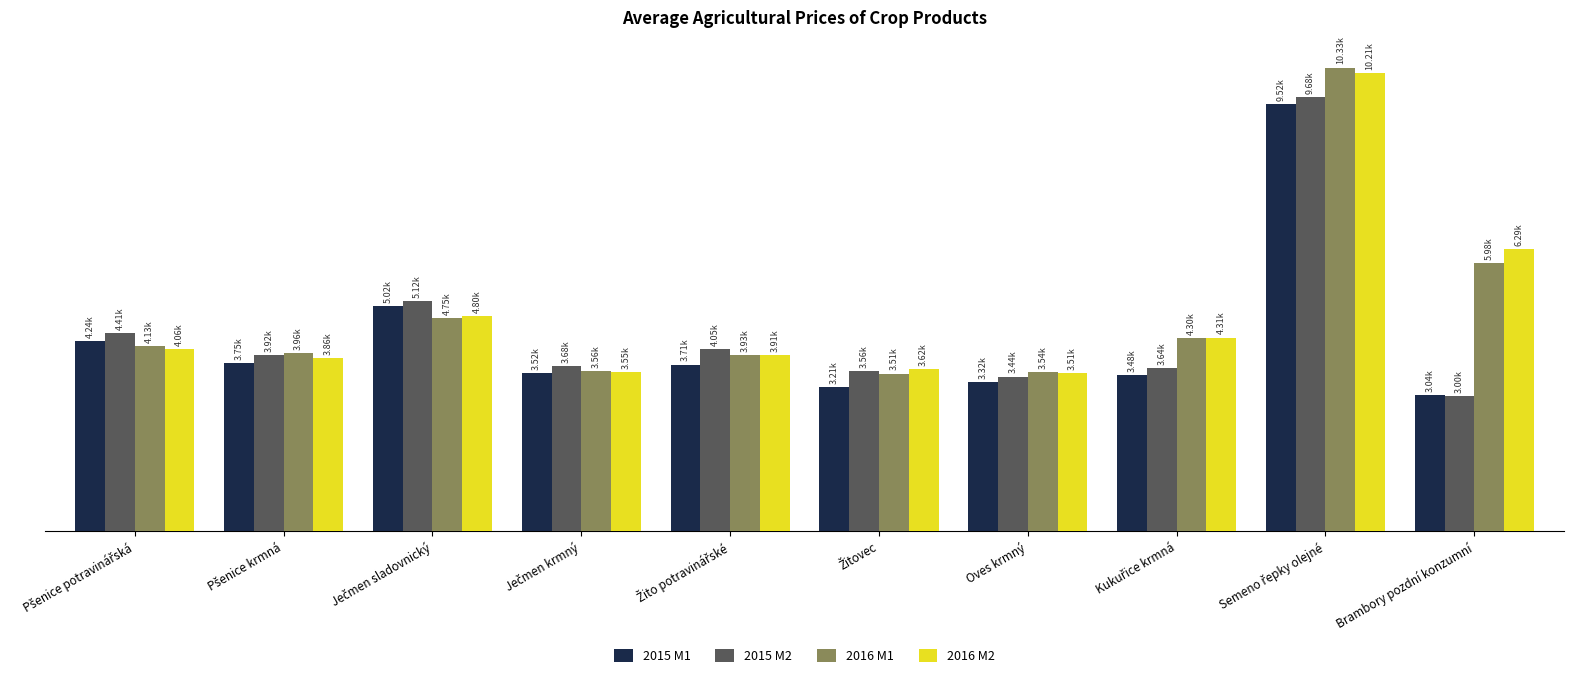

What is the label of the 10th bar from the left?

Brambory pozdní konzumní